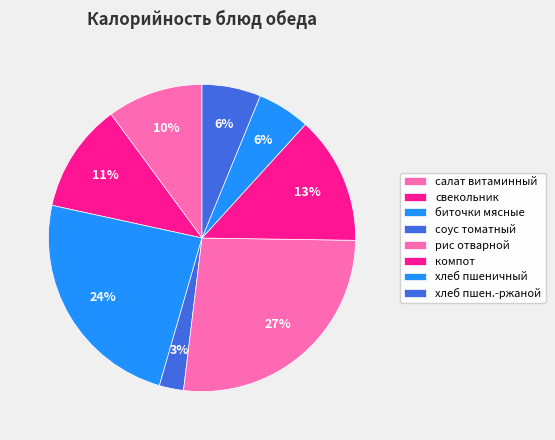

What is the smallest slice in the pie chart?

соус томатный